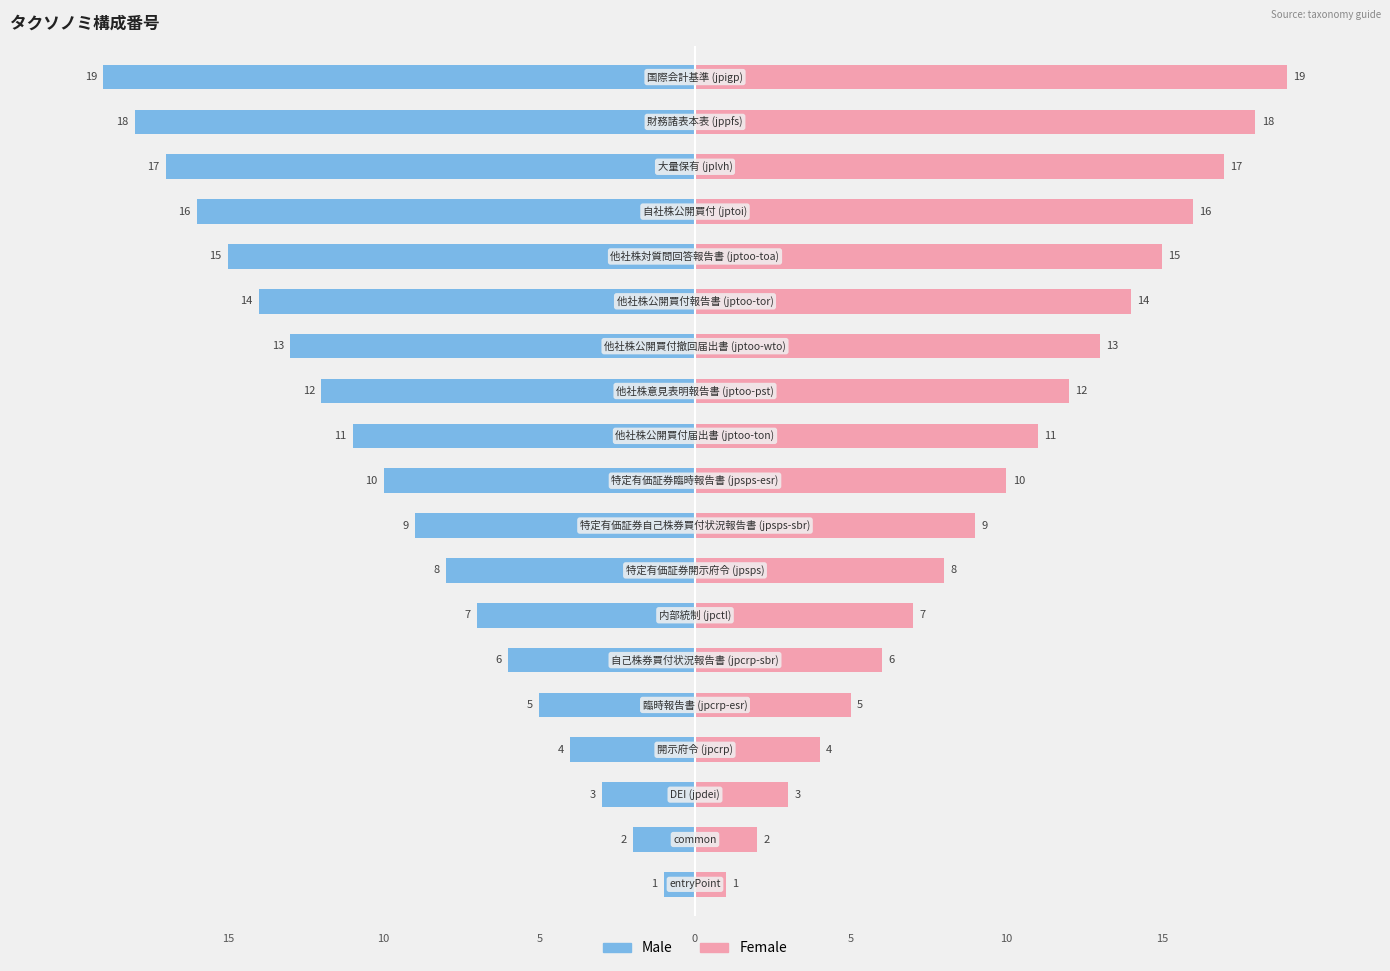

What is the value of the Male bar at the 6th from the left?

-6